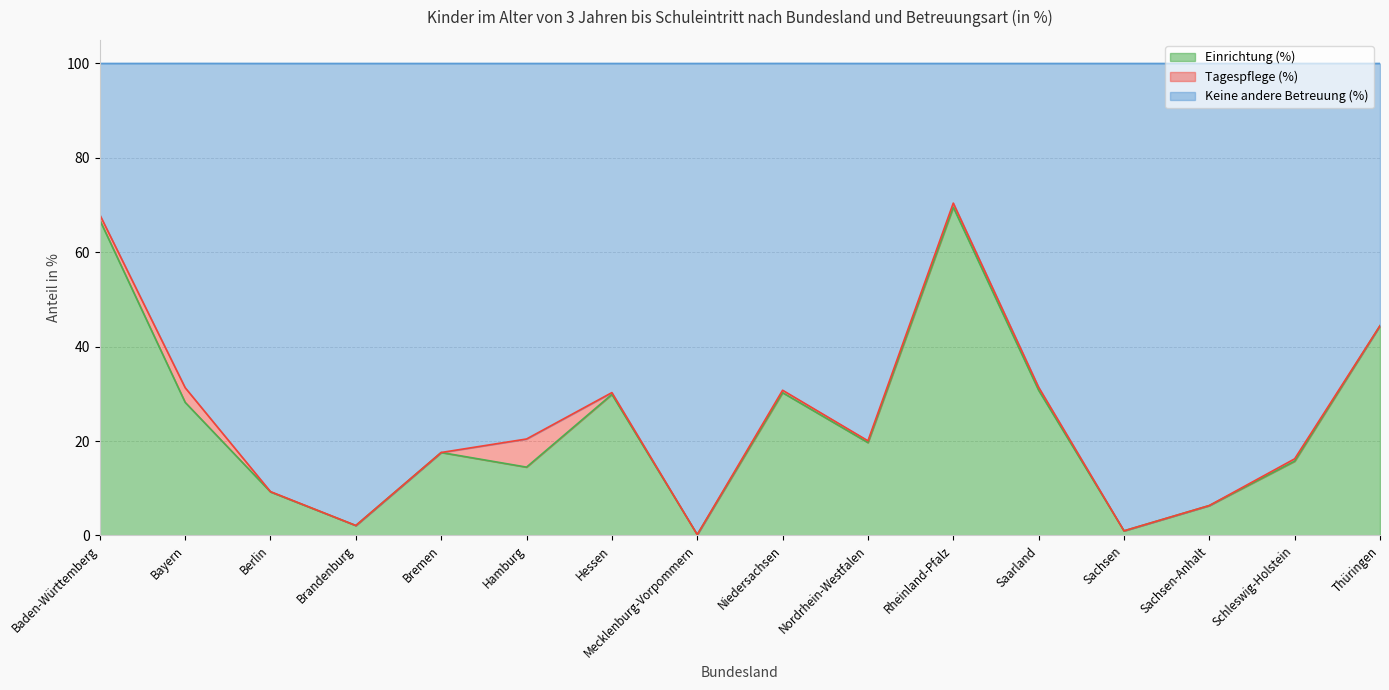

True or false: Einrichtung (%) and Keine andere Betreuung (%) cross at least once.

False